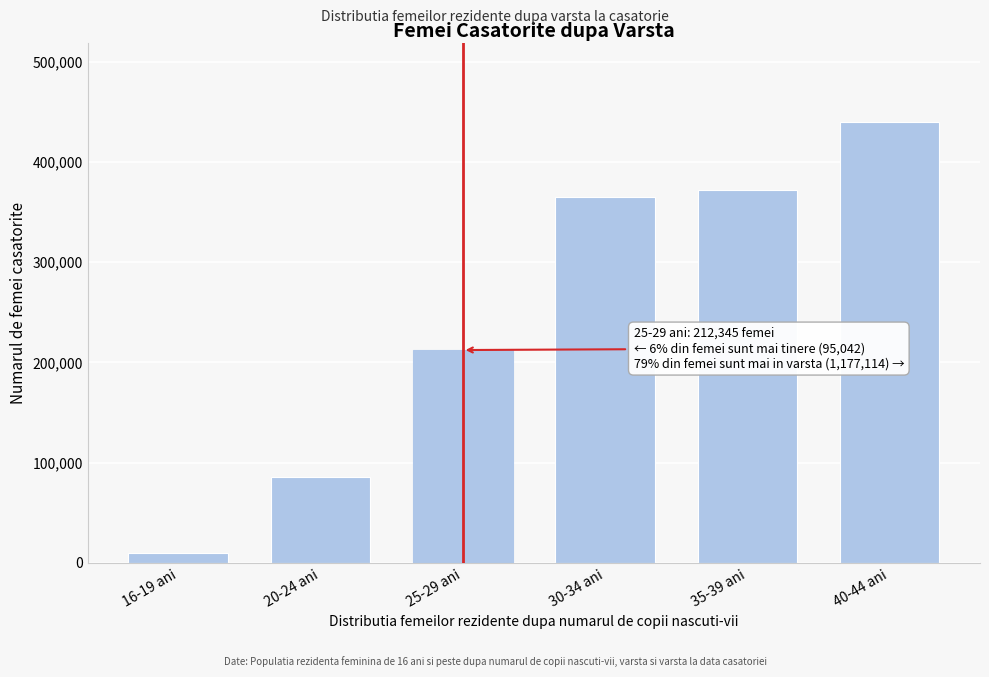

Reading left to right, list all the values displayed in this chart.

9450	85592	212345	364798	372426	439890